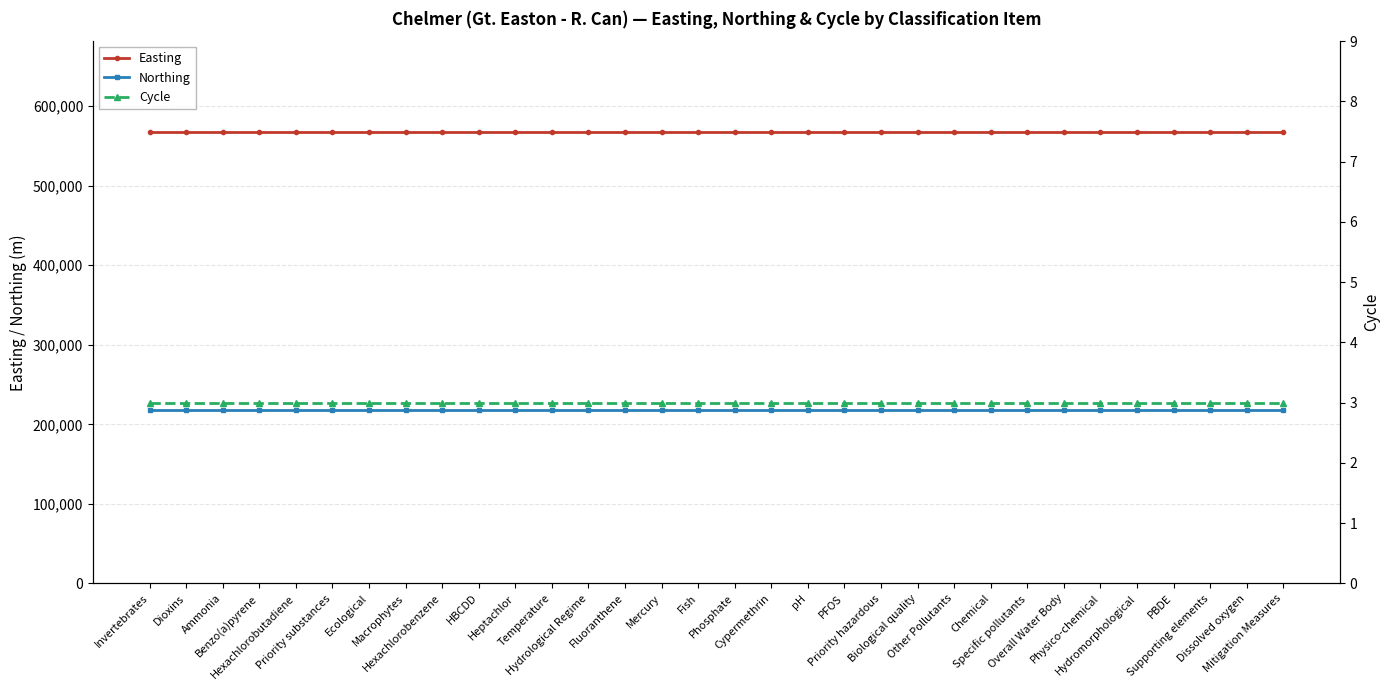

Rank the series by their maximum value, from lowest to highest.

Cycle, Northing, Easting